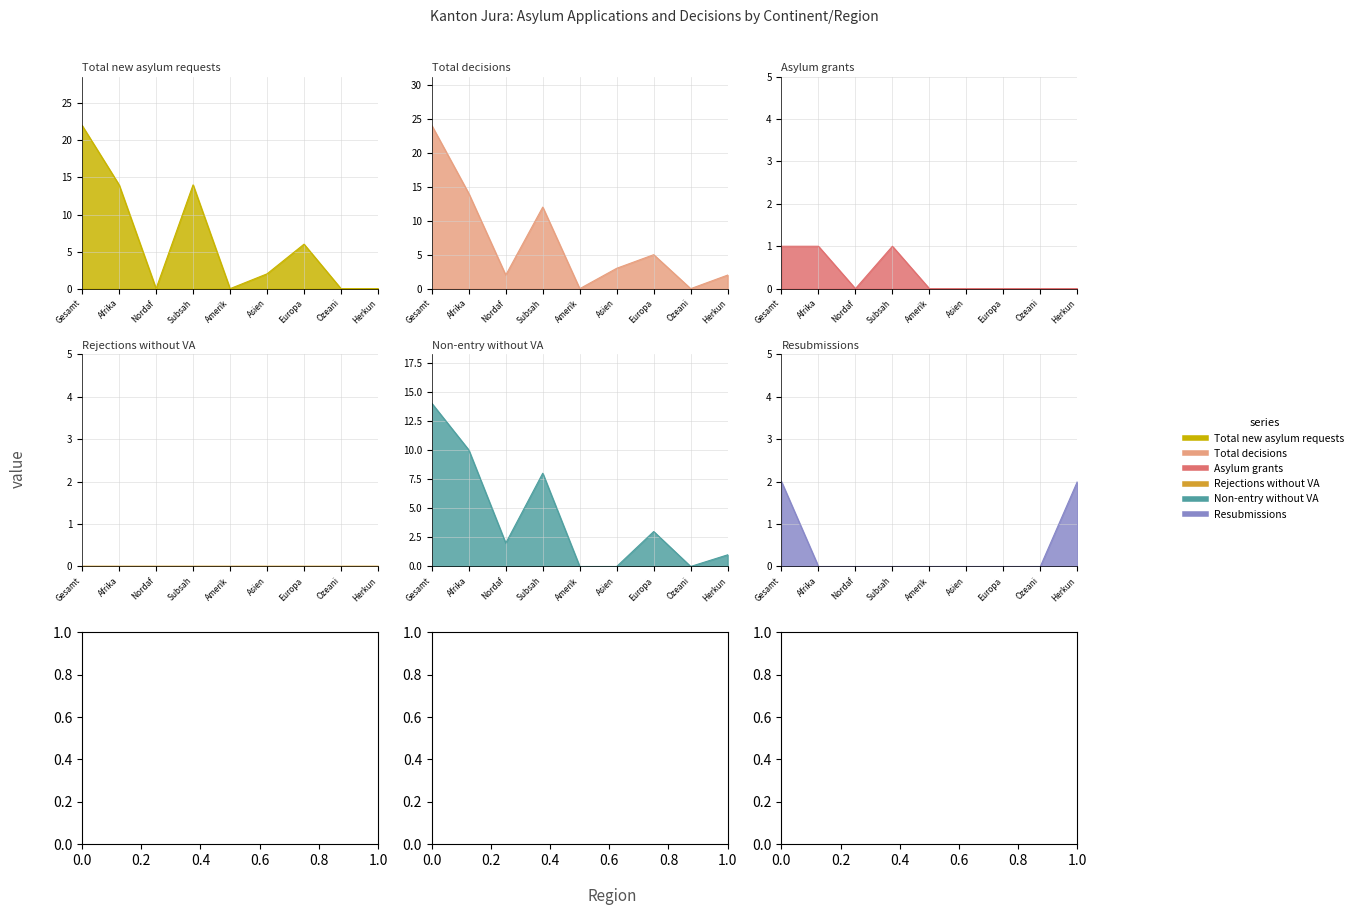

How many values in Total decisions are above zero?

7